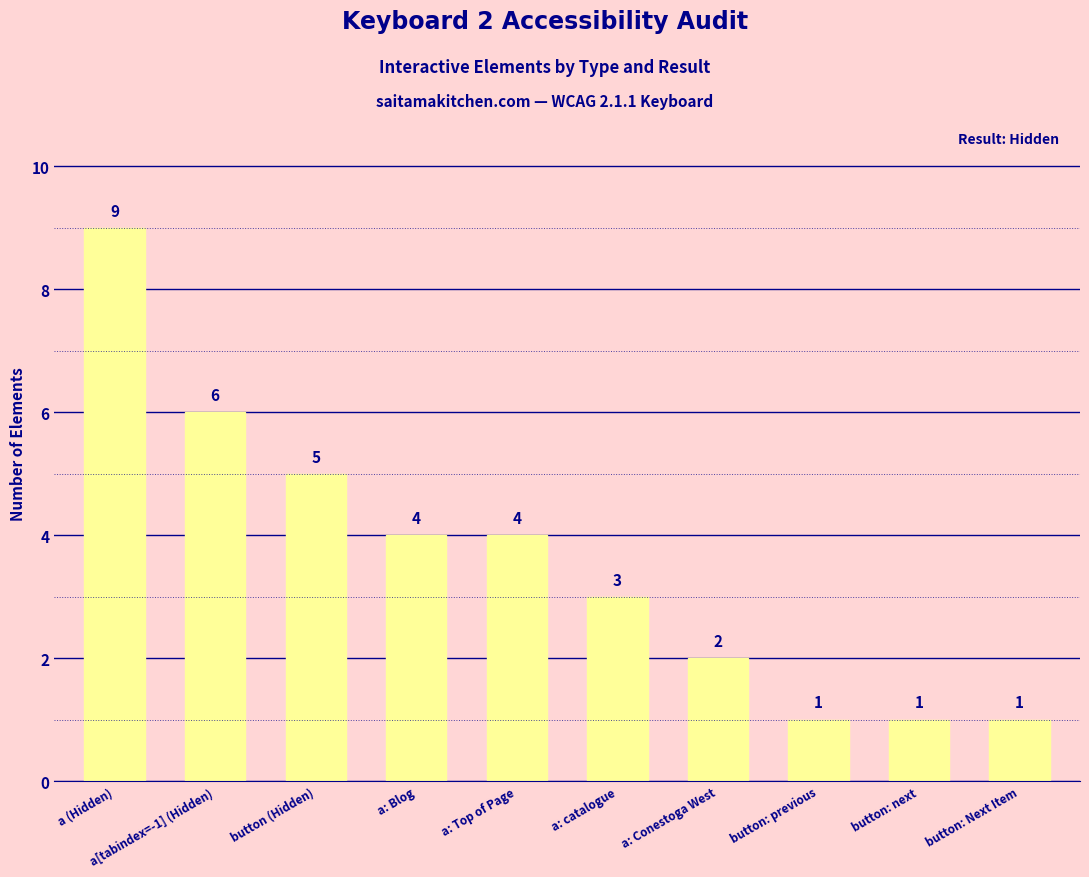

What is the difference between the values at button (Hidden) and button: next?

4